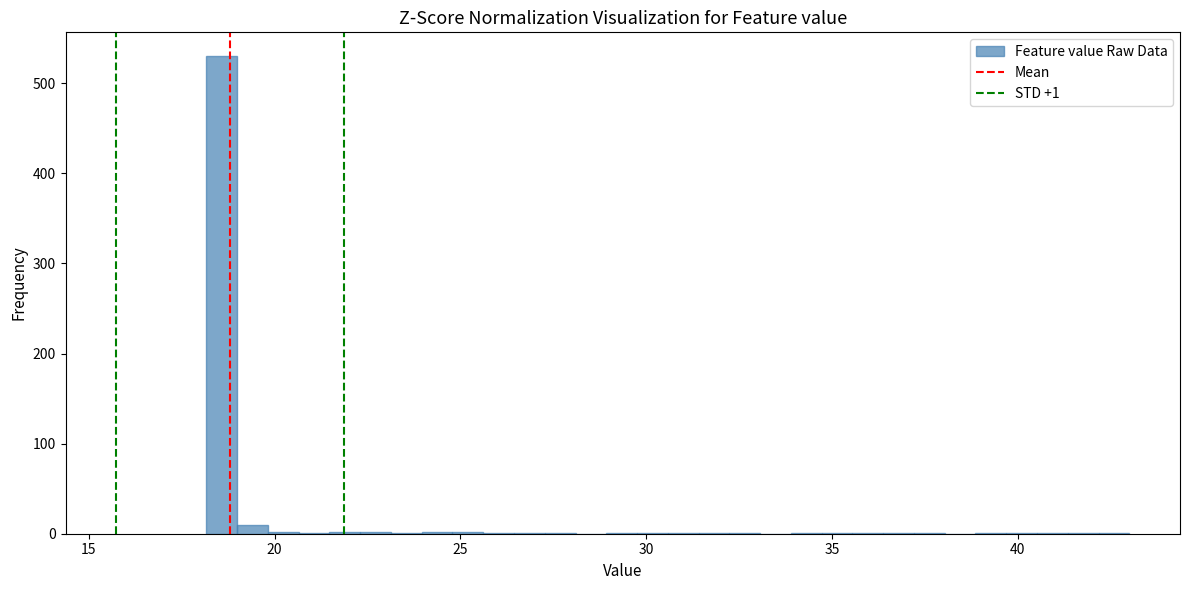

Read against the x-axis, roughly where is the centre of the tallest bar?

18.5